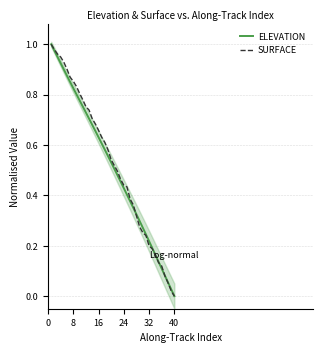

Which category has the lowest value in the ELEVATION series?

40